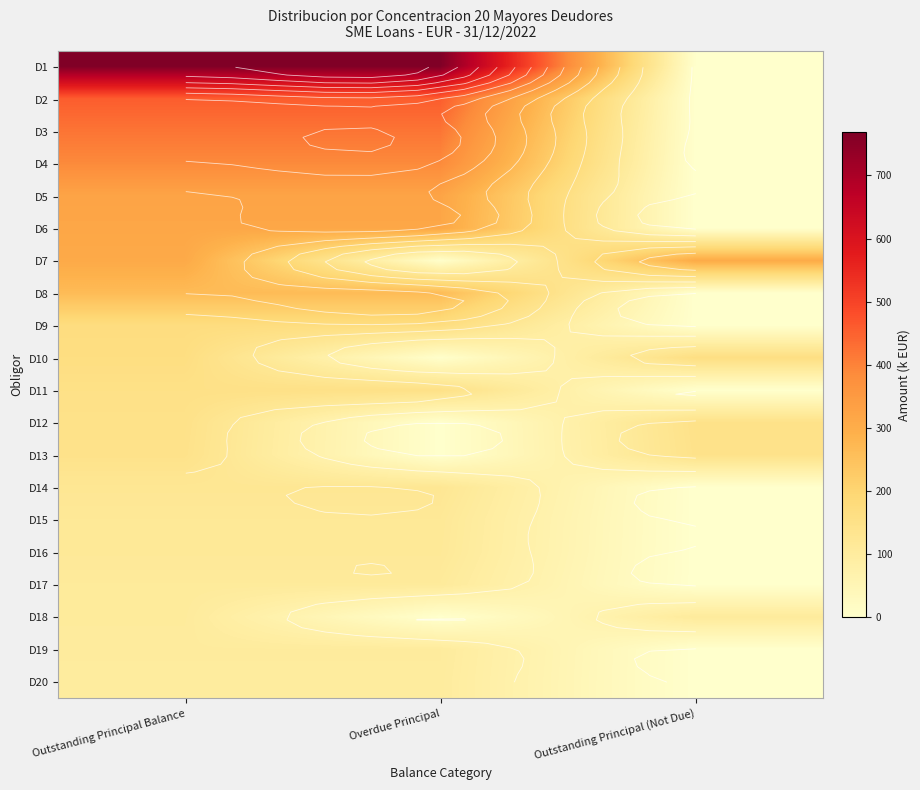

Which series changed the most between Outstanding Principal Balance and Outstanding Principal (Not Due)?

D1